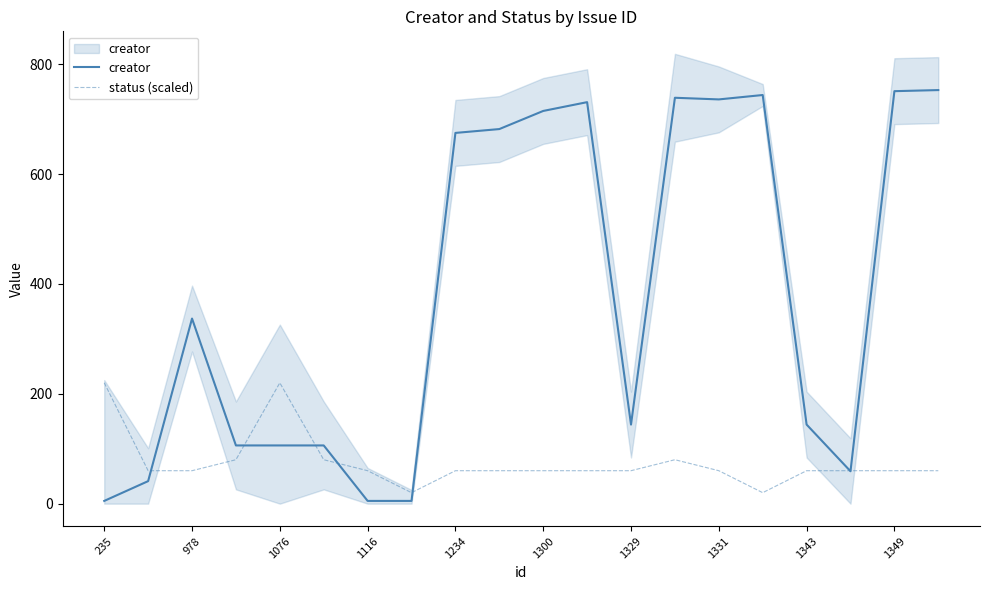

At which label does creator reach its minimum?

235